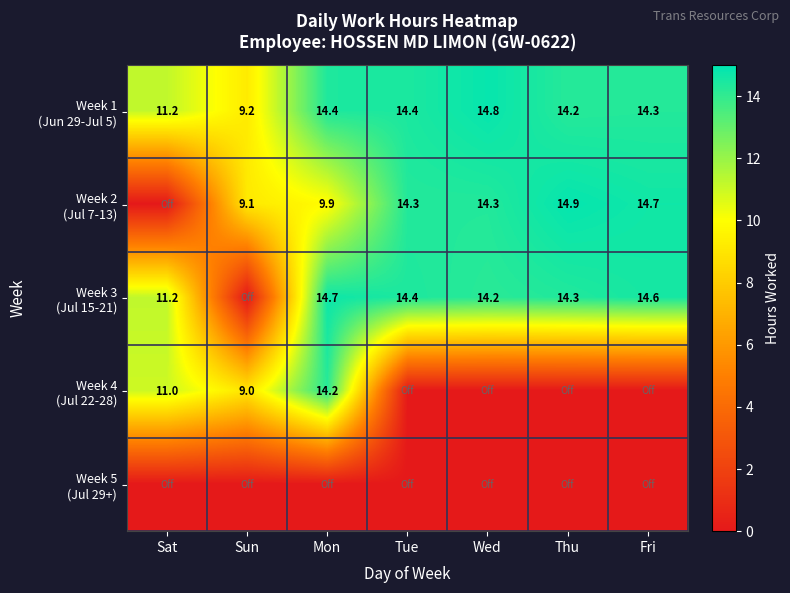

How many categories are shown in the chart?

7